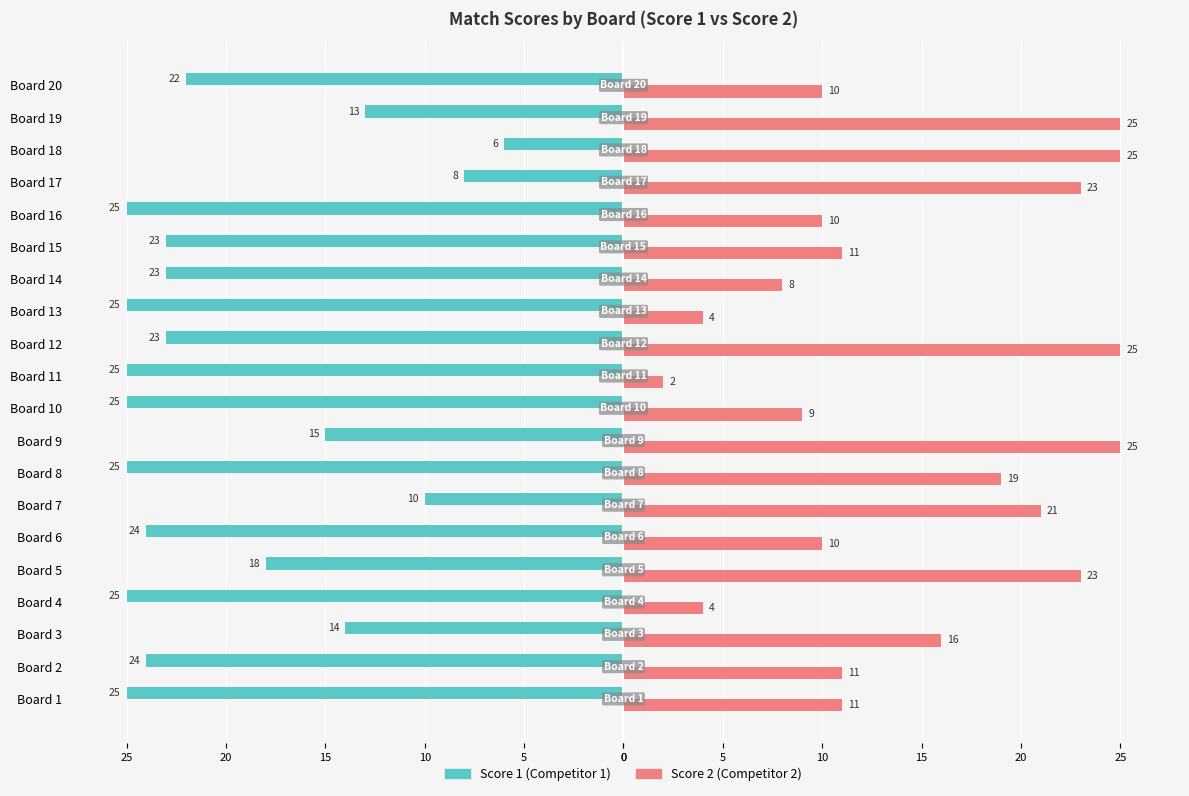

What is the average value of the Score 1 (Competitor 1) series?

-20